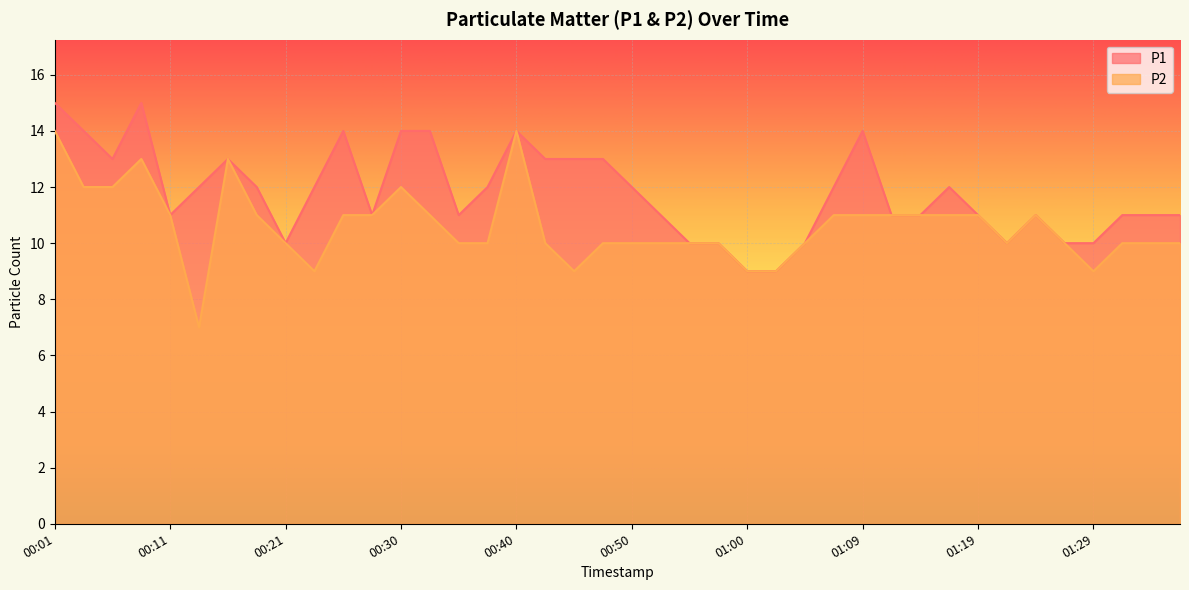

What value does the P2 series have at 01:31?

10